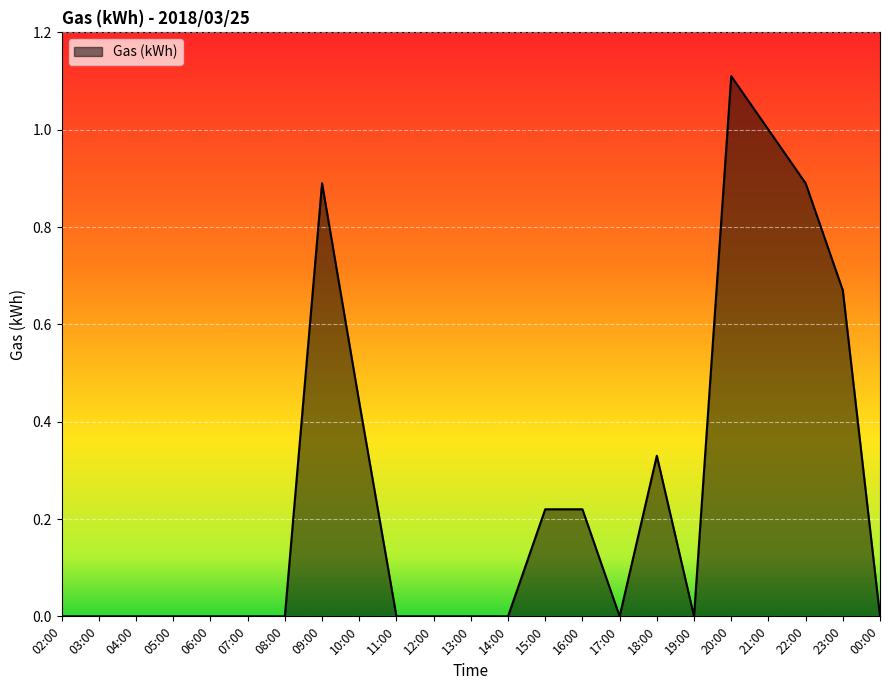

At which category does the chart reach its peak across all series?

20:00